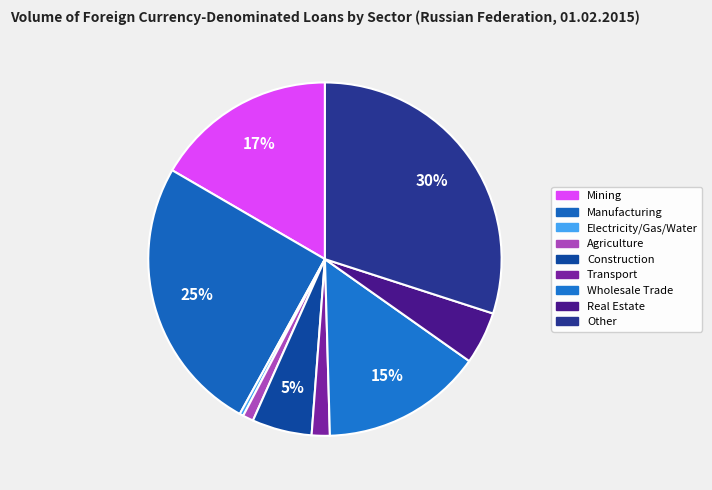

To the nearest percent, what is the difference between the largest and smallest slice percentages?

30%